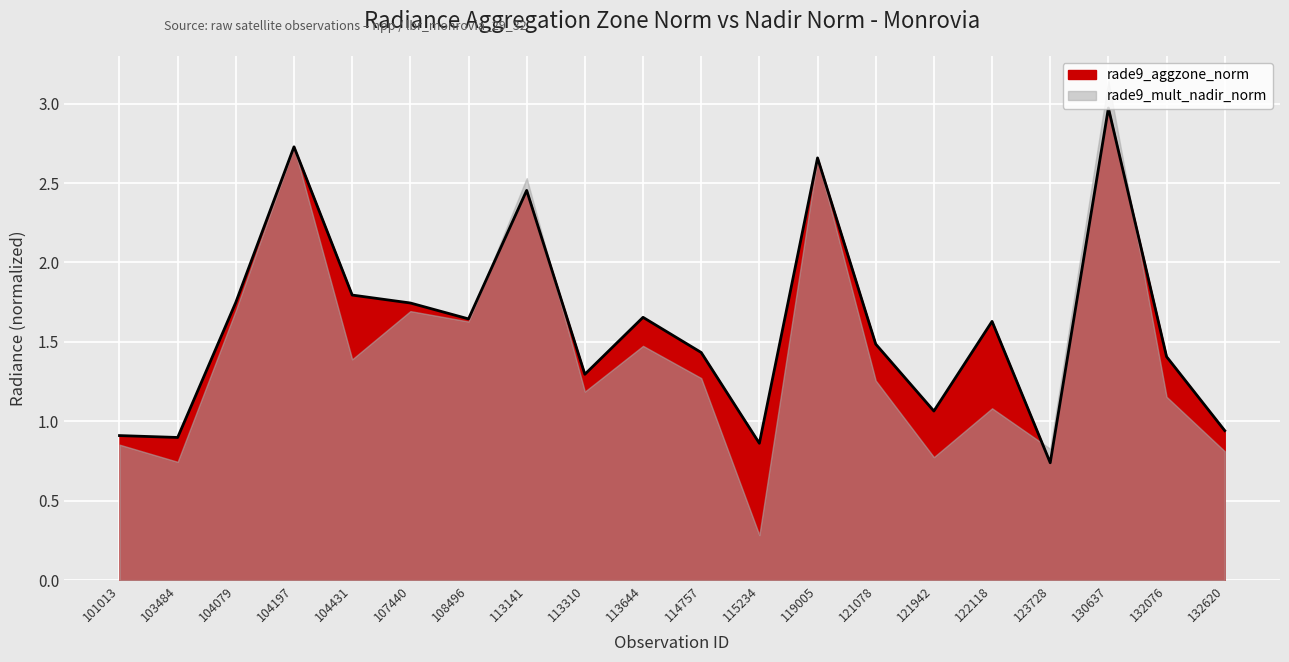

What is the total value across all series at 101013?

1.8